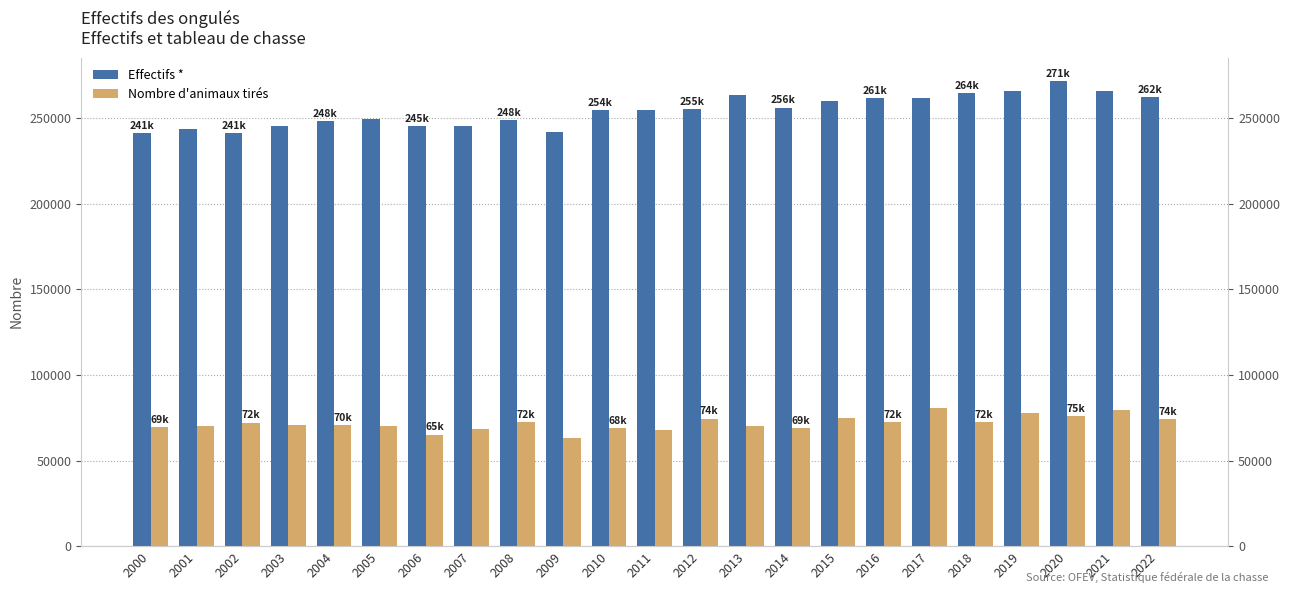

What is the sum of all Effectifs * values?

5848812